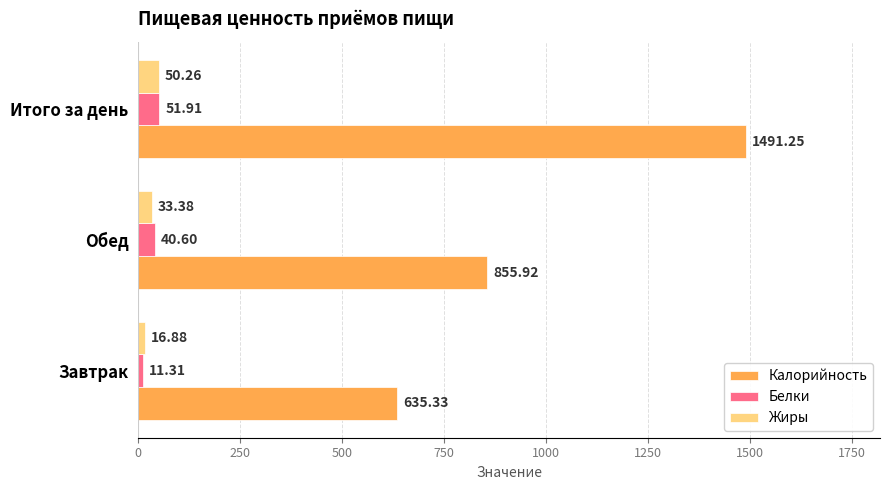

What is the spread (max minus min) of values at Итого за день?

1441.0